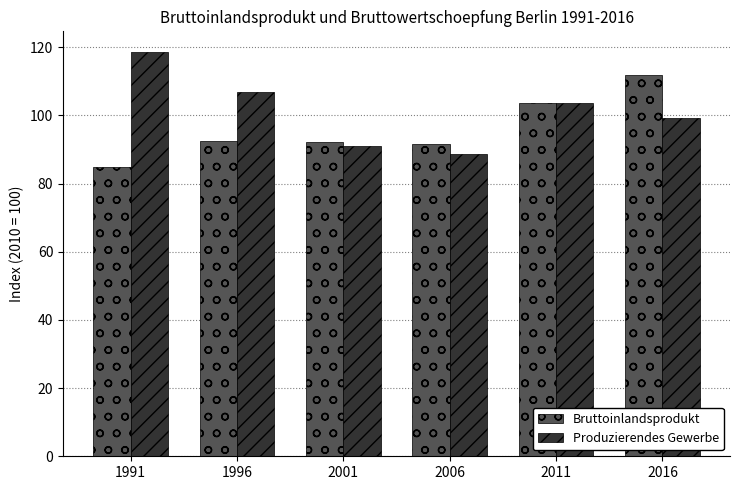

At how many categories does at least one series exceed 111?

2